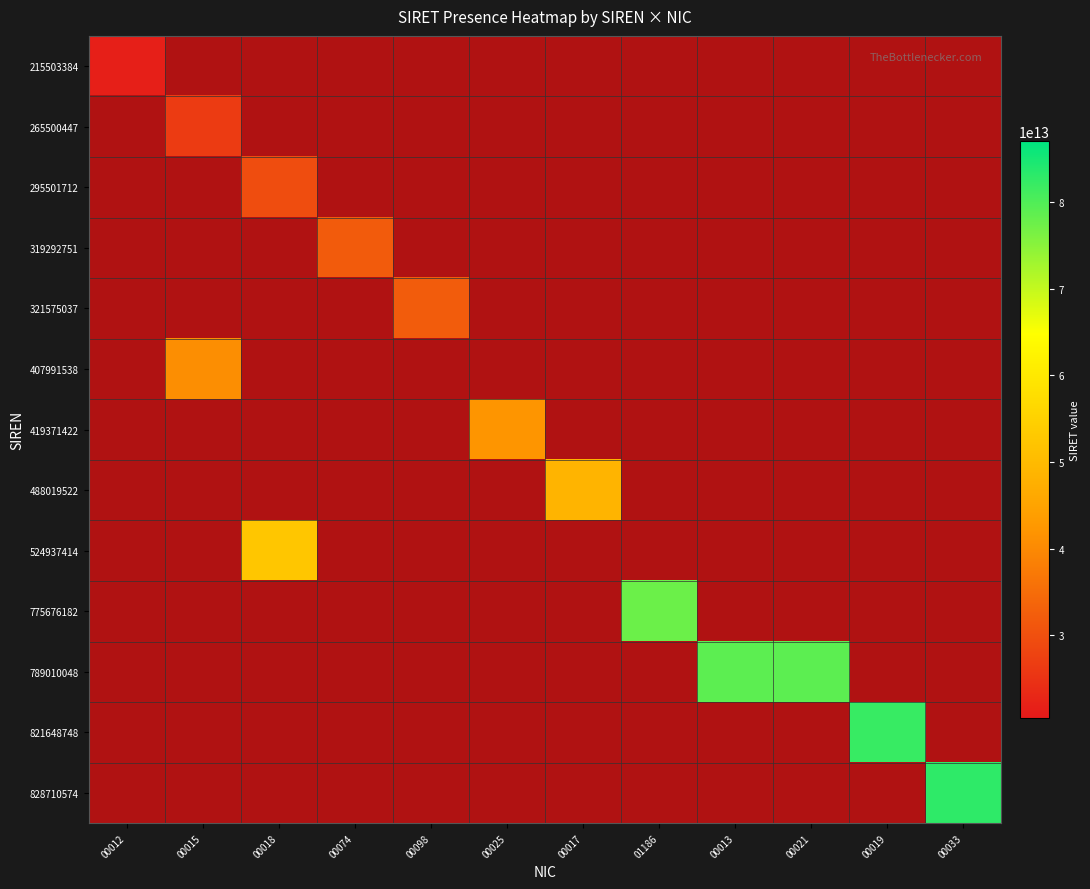

True or false: row_5 has a value of 1.5 at 00098.

False